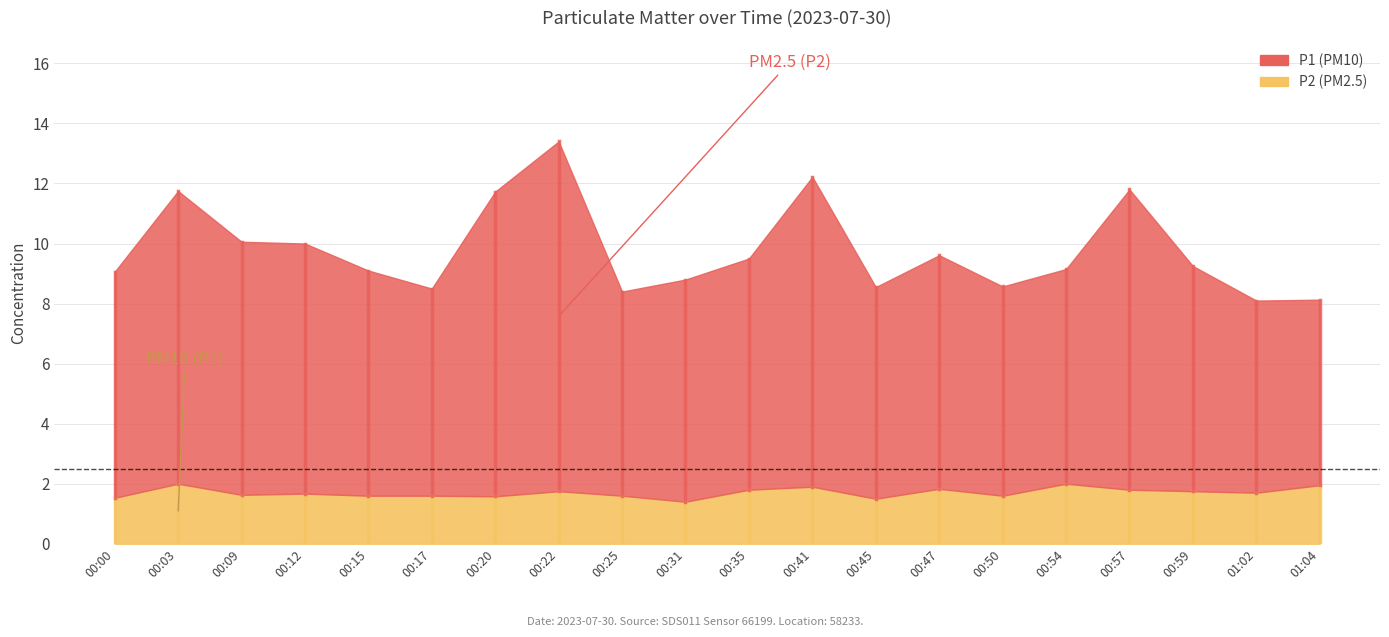

True or false: P2 has a value of 1.8 at 00:57.

True